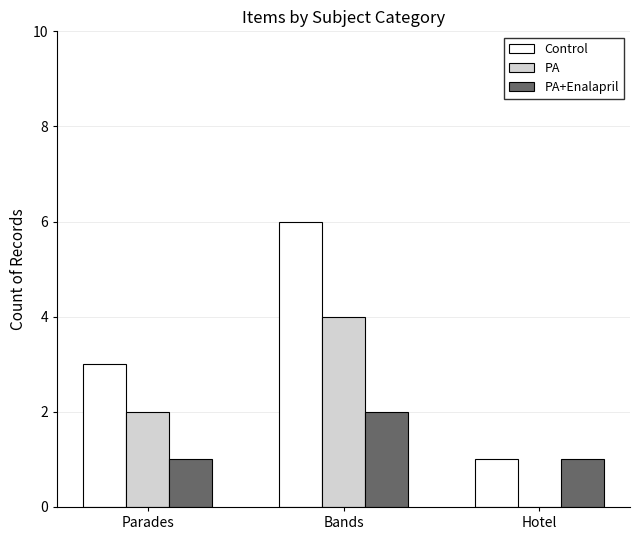

The PA series shows -2 at Hotel. True or false?

False